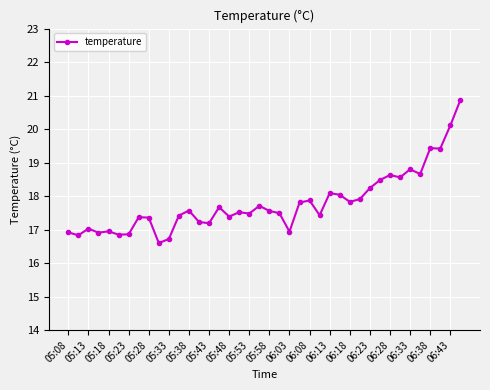

What is the value of the 9th point from the left?

17.4